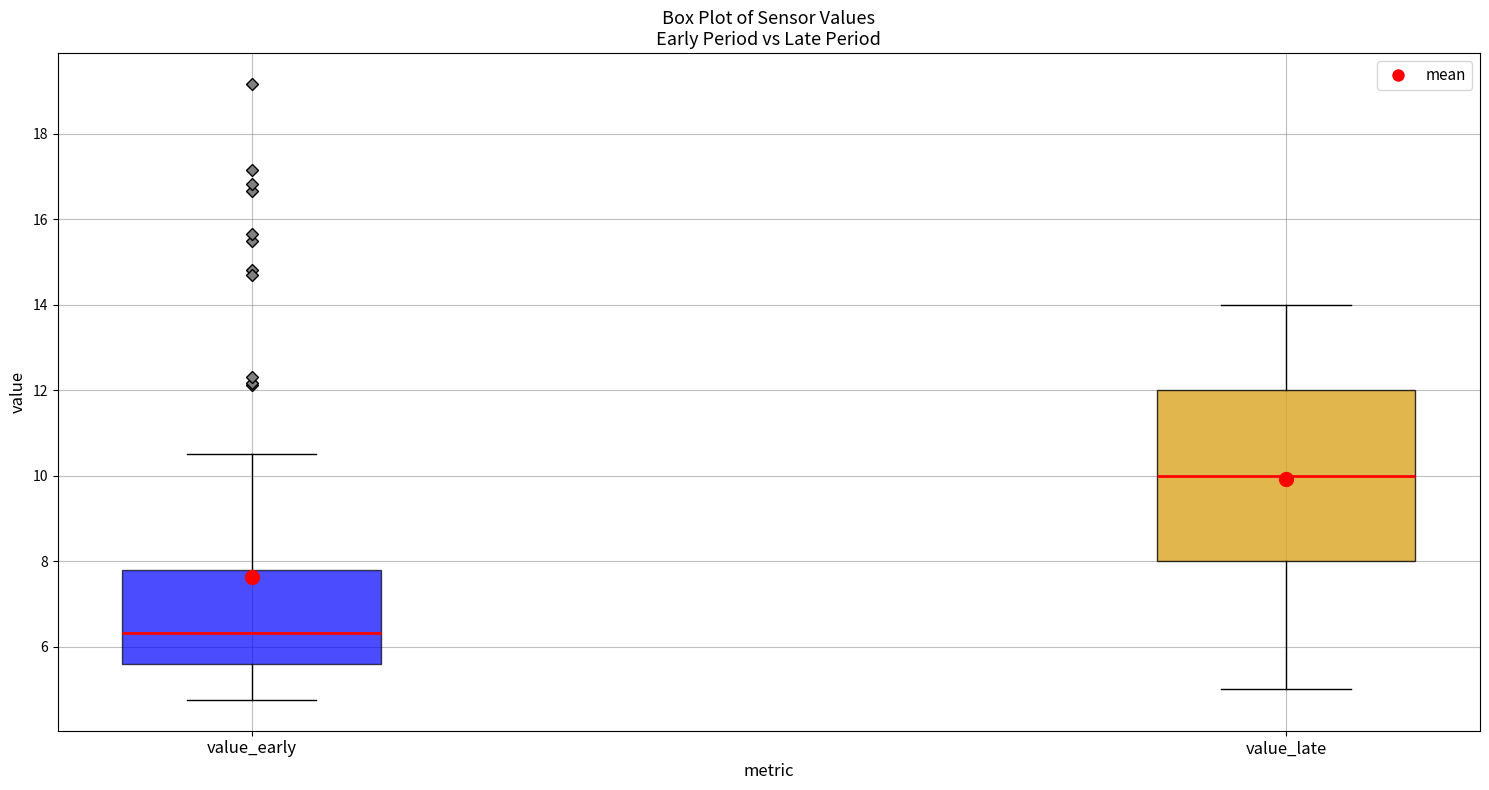

Which box has the highest median line?

value_late